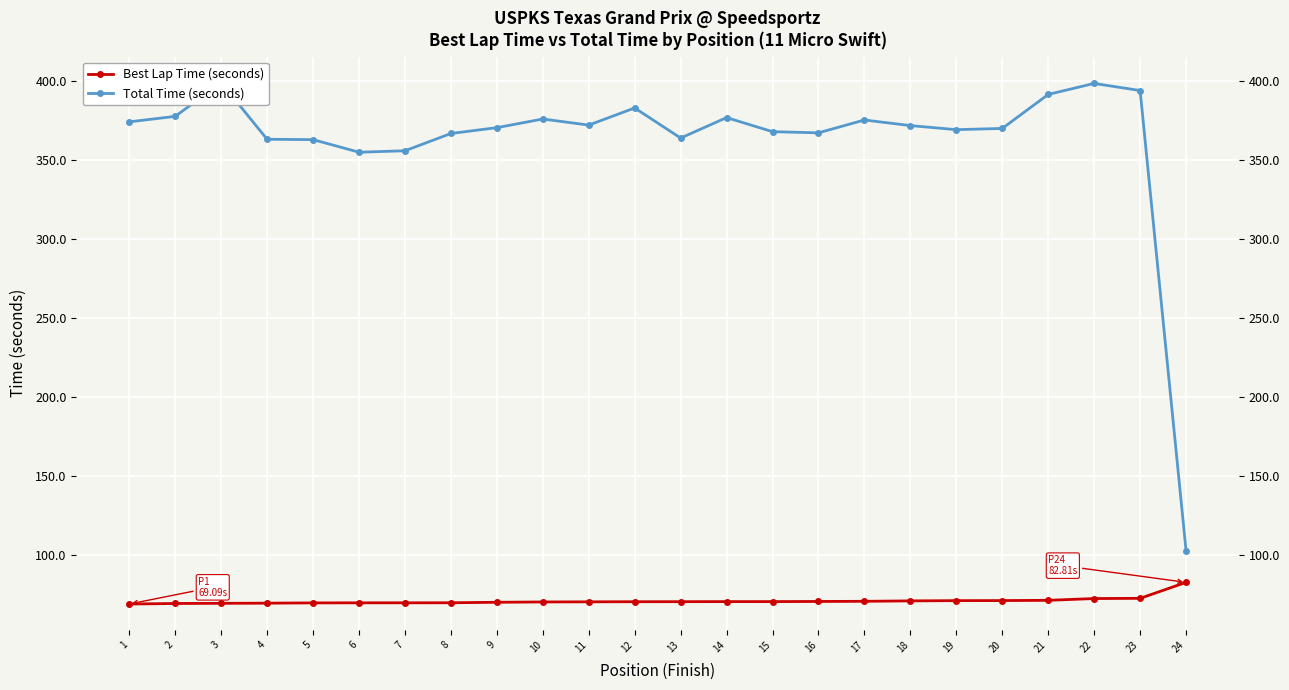

True or false: Best Lap Time (seconds) has a value of 28.0 at 3.

False